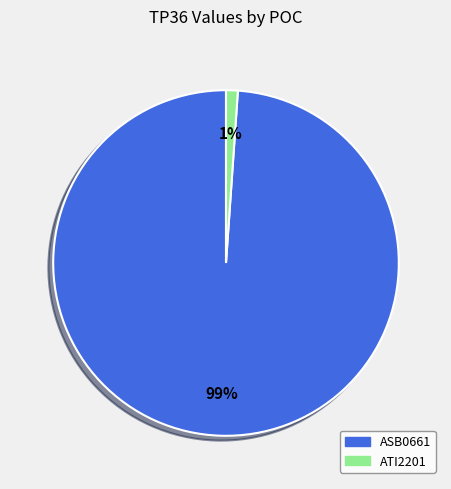

Is the sum of ATI2201 and ASB0661 greater than half?

Yes